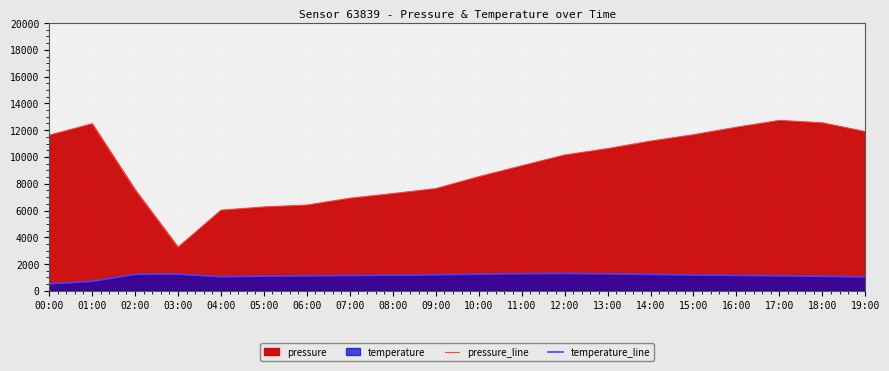

What is the average value of the temperature_line series?

1118.8